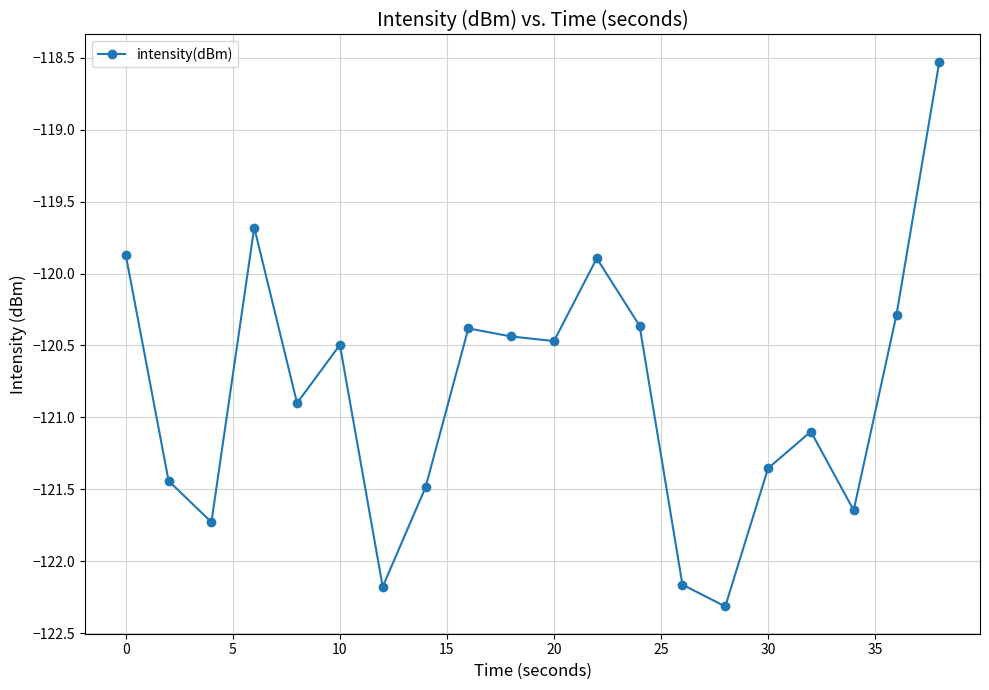

True or false: there are more than 2 points higher than both neighbors.

True